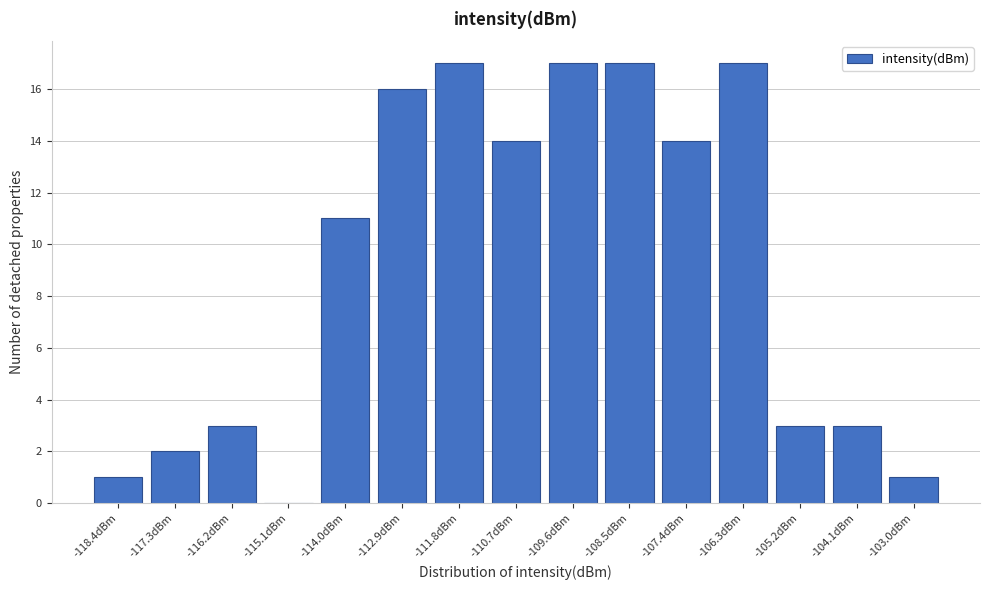

Reading left to right, what are all the values shown in this chart?

-118.4dBm=1	-117.3dBm=2	-116.2dBm=3	-115.1dBm=0	-114.0dBm=11	-112.9dBm=16	-111.8dBm=17	-110.7dBm=14	-109.6dBm=17	-108.5dBm=17	-107.4dBm=14	-106.3dBm=17	-105.2dBm=3	-104.1dBm=3	-103.0dBm=1